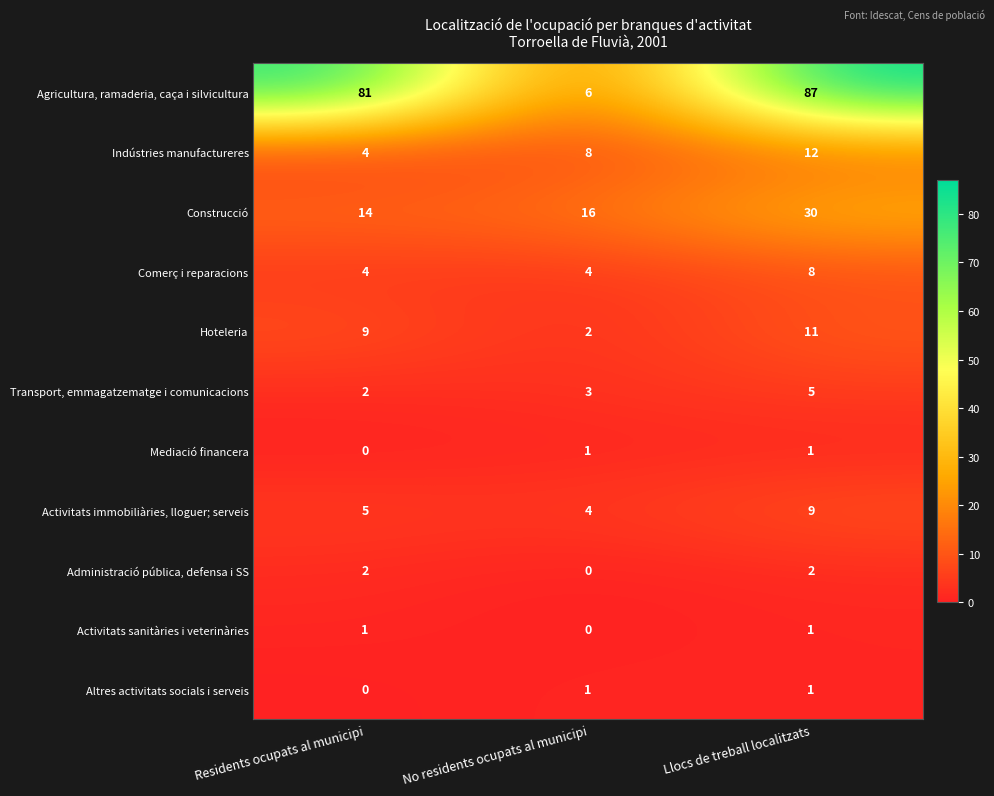

Which series has the largest total across all categories?

Agricultura, ramaderia, caça i silvicultura